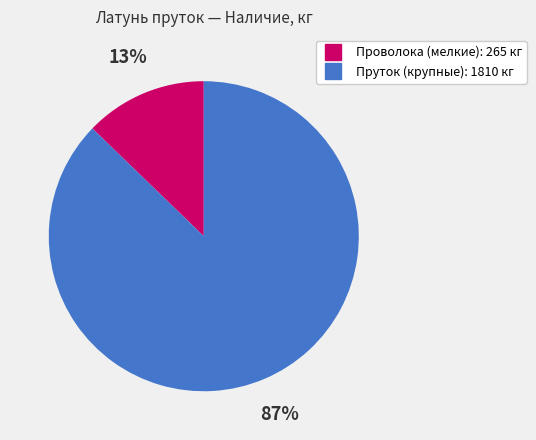

To the nearest percent, what is the average slice percentage?

50%